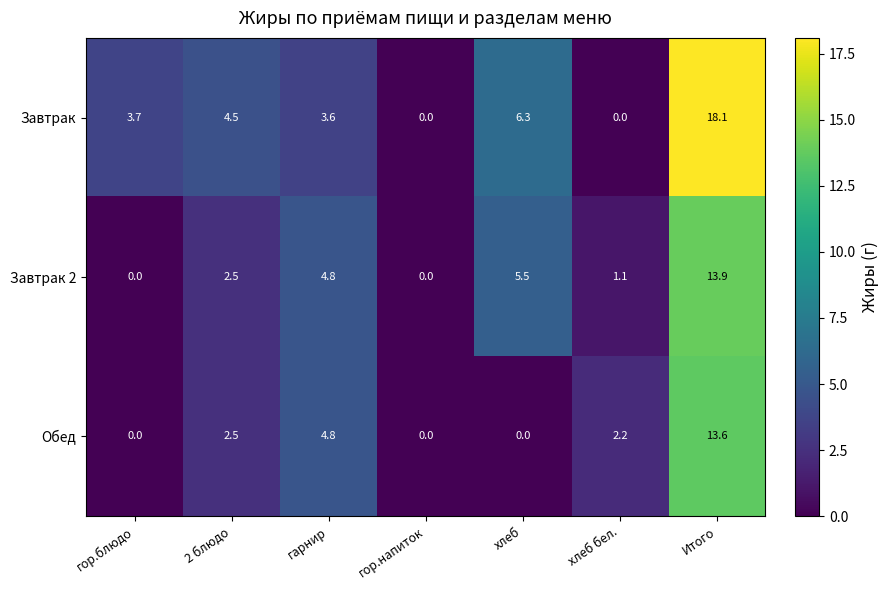

Between гарнир and Итого, which series saw the biggest shift?

Завтрак